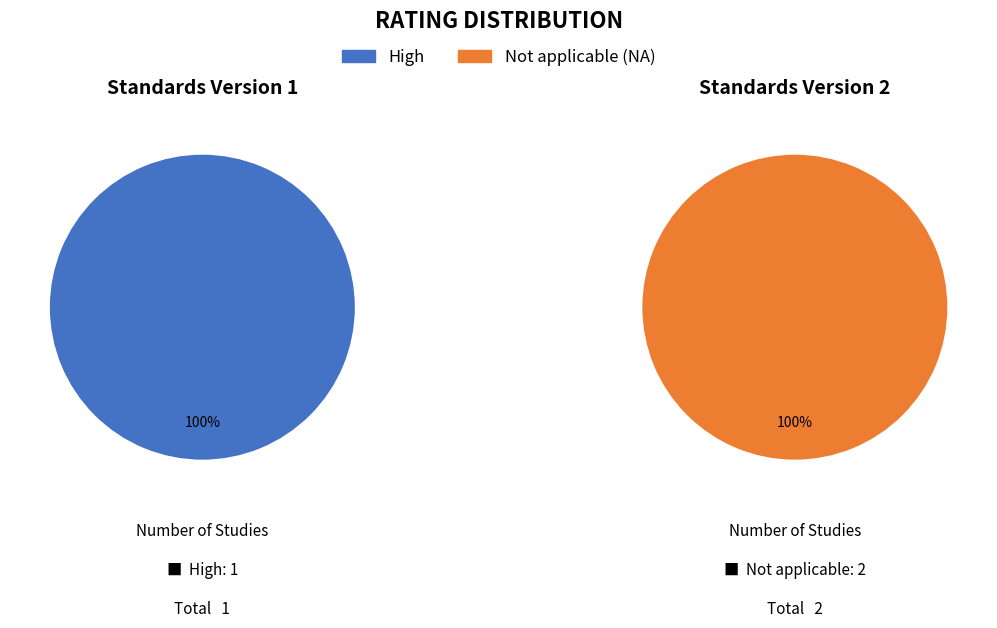

Which slice is the smallest?

High